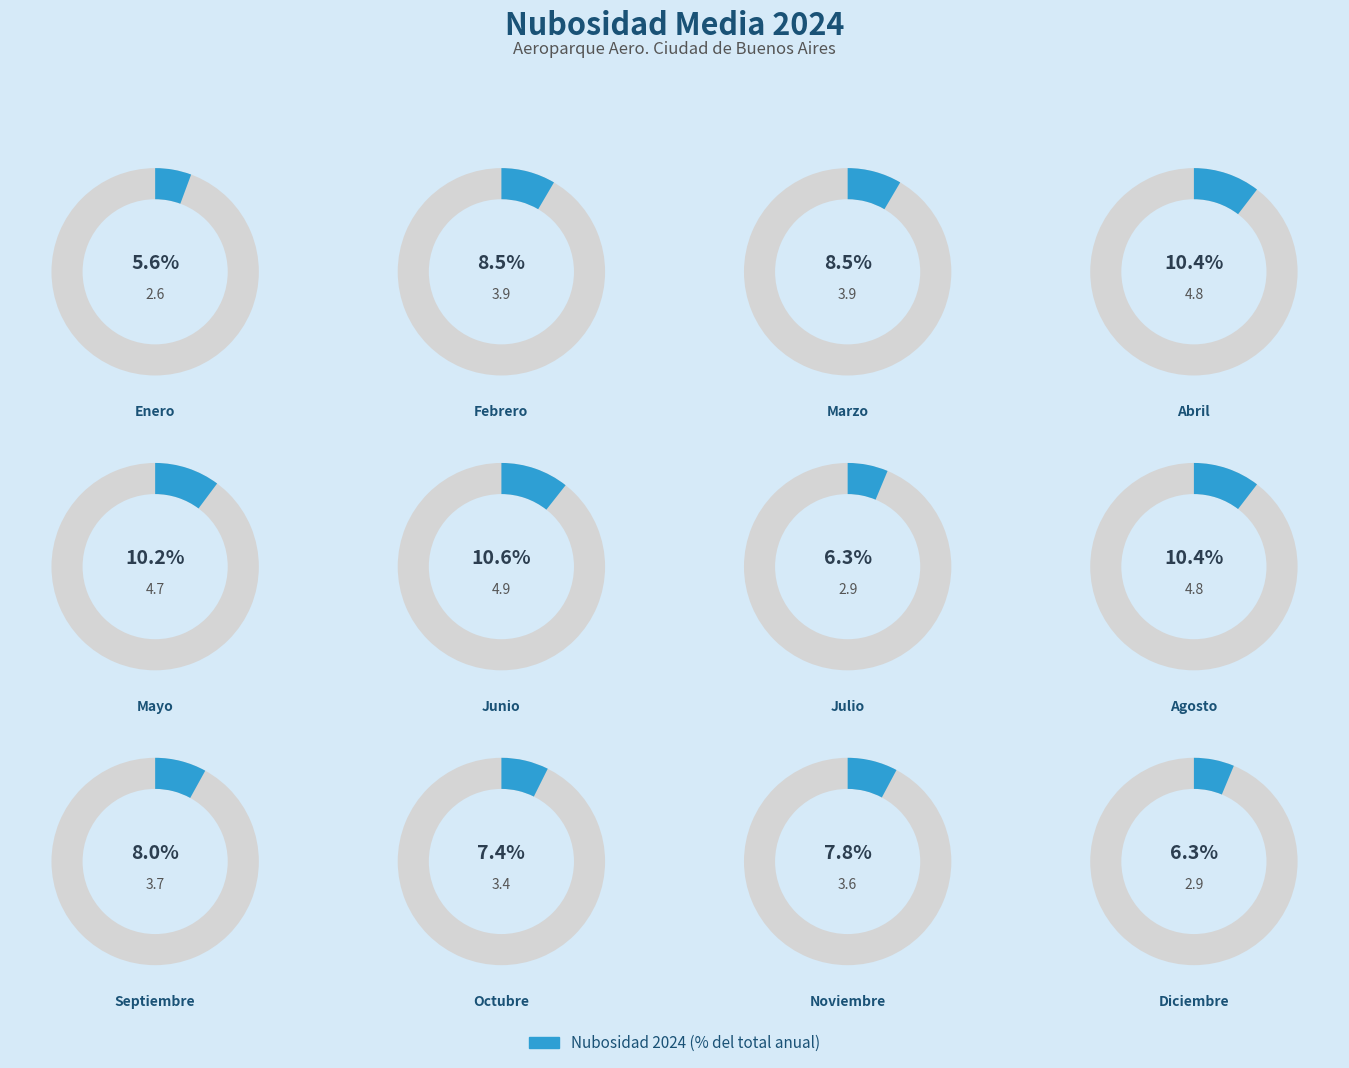

The Julio slice represents 6% of the pie. True or false?

True